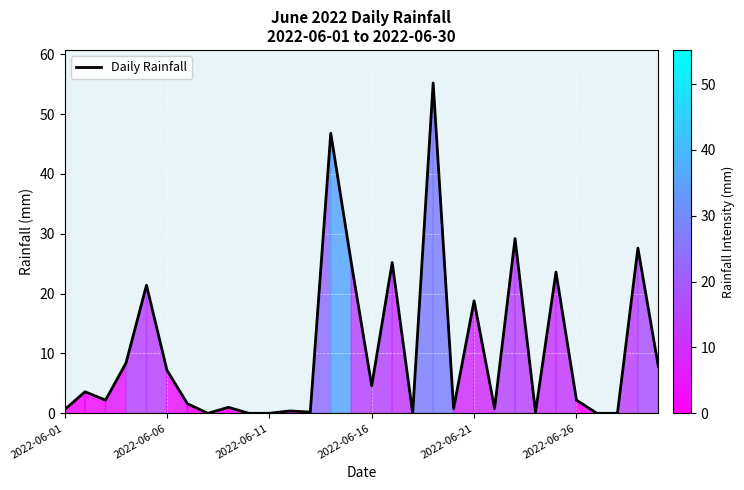

What is the maximum value shown in the chart?

55.2